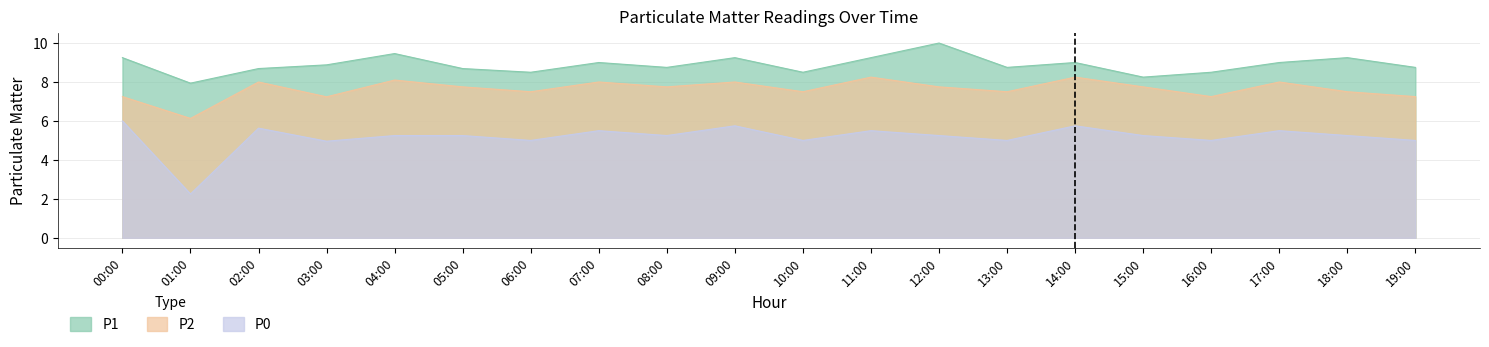

Between 14:00 and 07:00, which is larger?

14:00